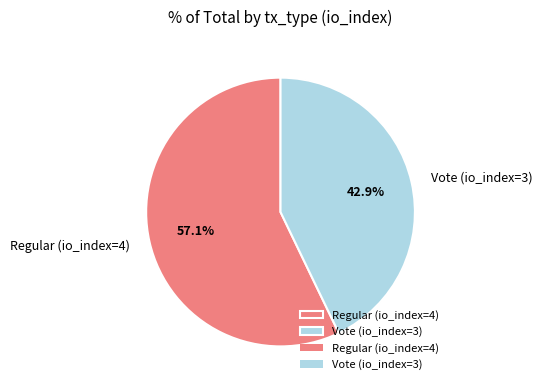

What percentage is the Regular (io_index=4) slice, to the nearest percent?

57%